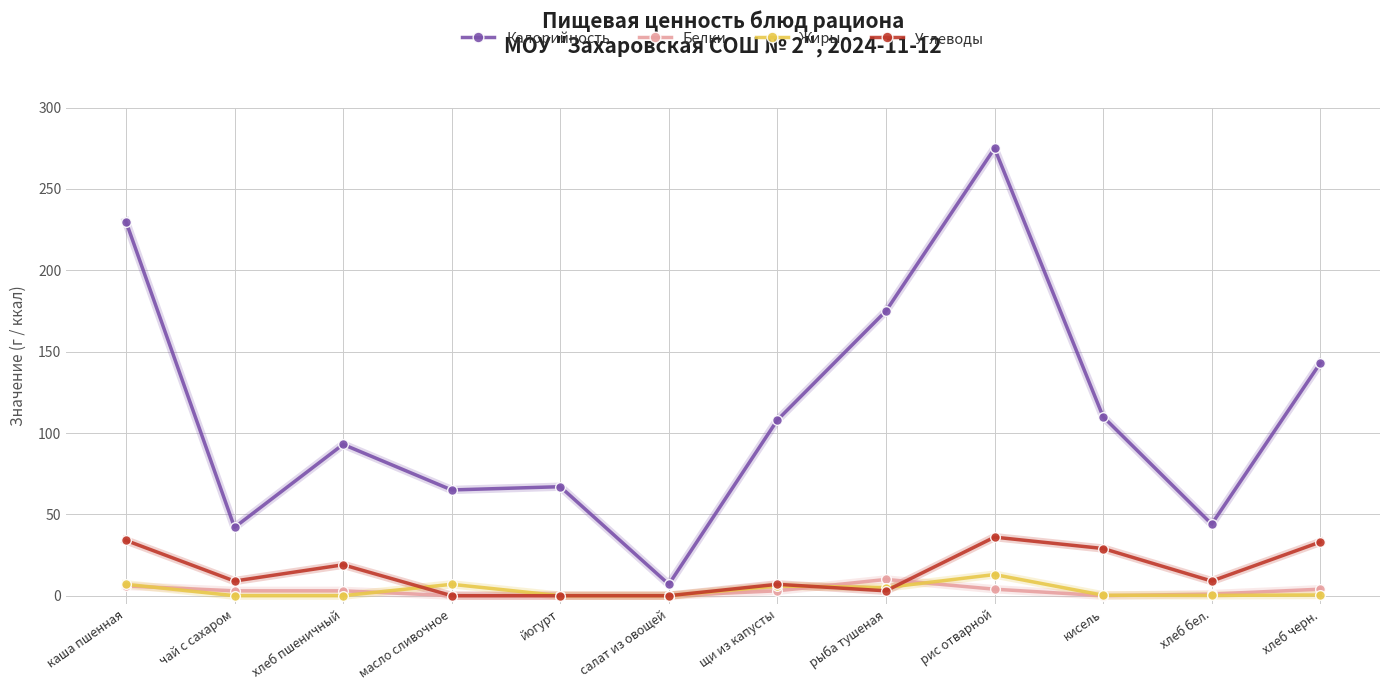

Which series has the widest spread of values?

Калорийность